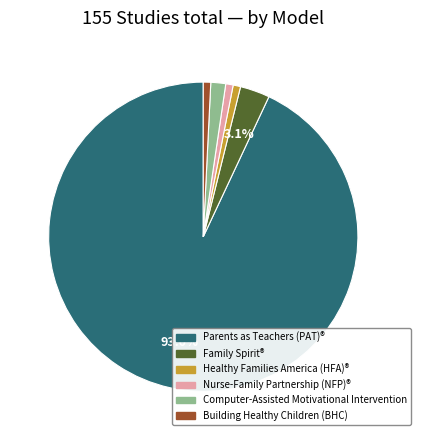

What is the largest slice in the pie chart?

Parents as Teachers (PAT)®